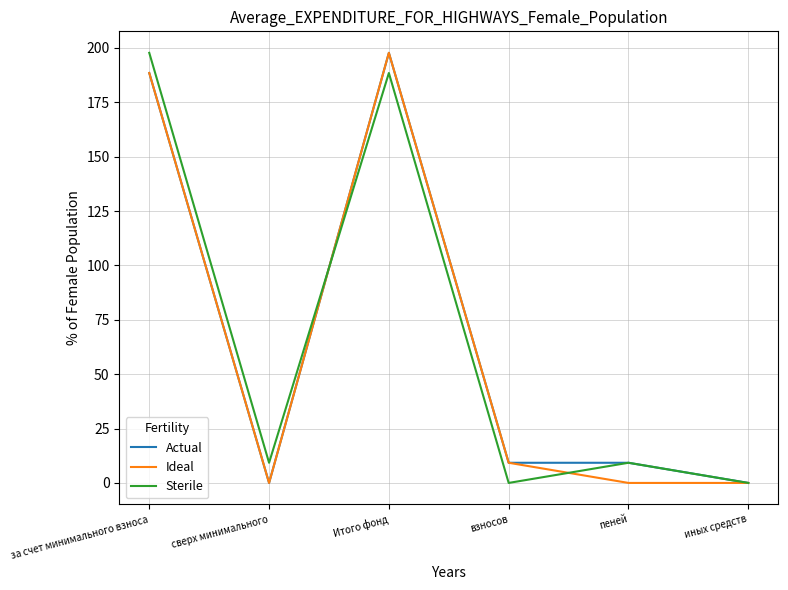

What position from the left is Итого фонд?

3